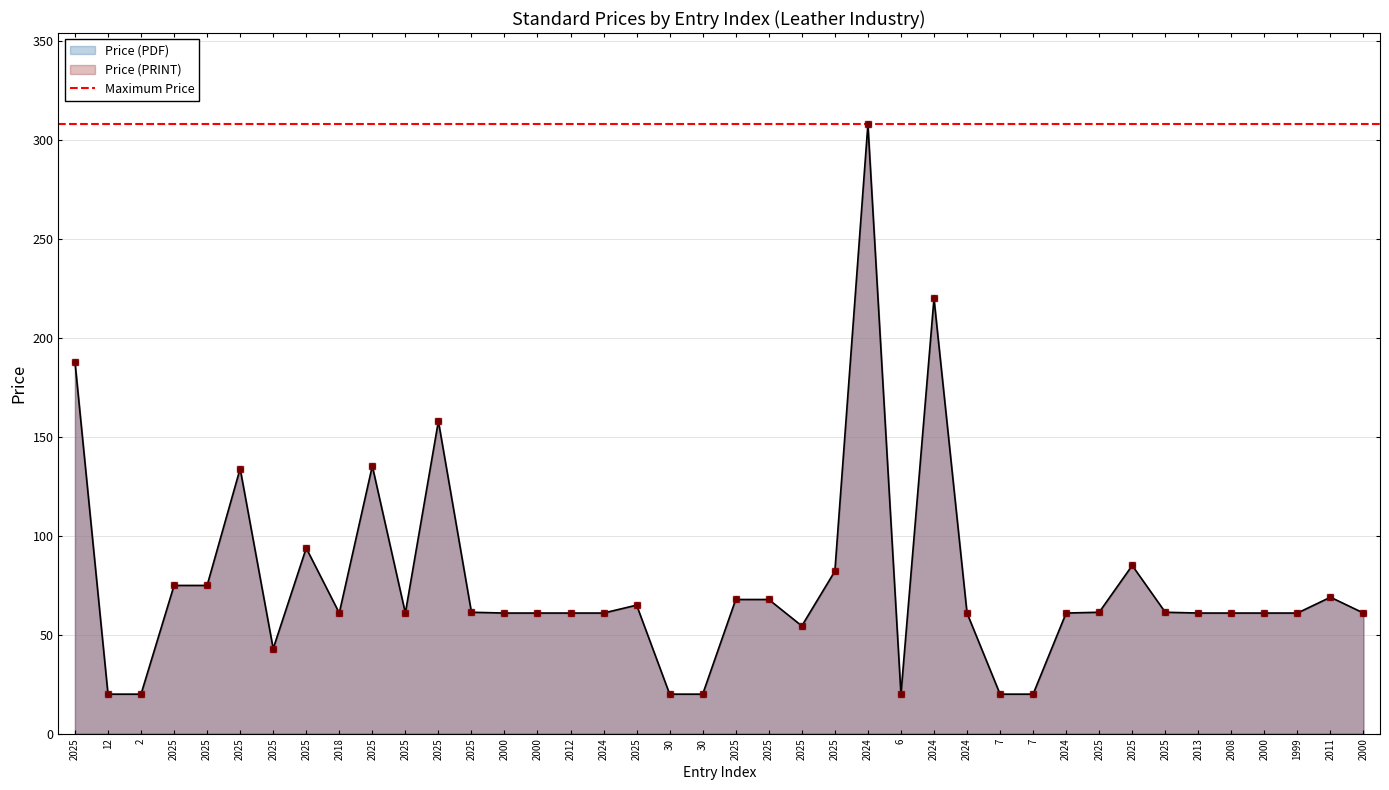

At how many categories does at least one series exceed 205?

2